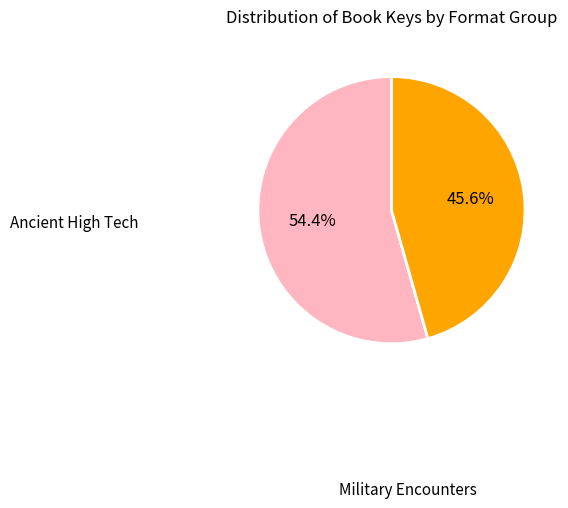

Is there a majority slice in this chart?

Yes